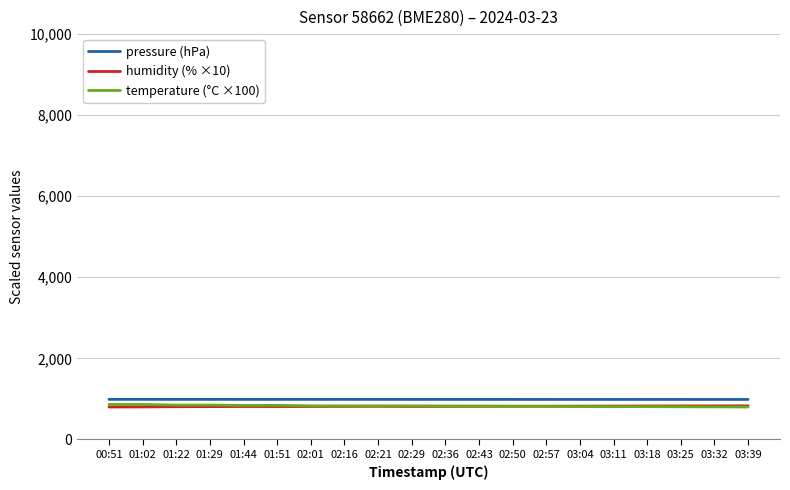

What is the difference between the highest and lowest values at 01:02?

186.9